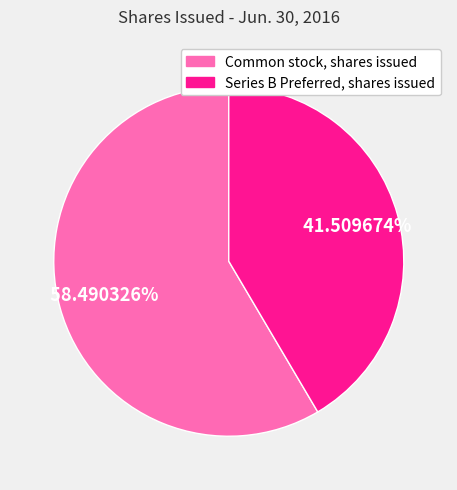

Do Common stock, shares issued and Series B Preferred, shares issued together represent more than half of the pie?

Yes